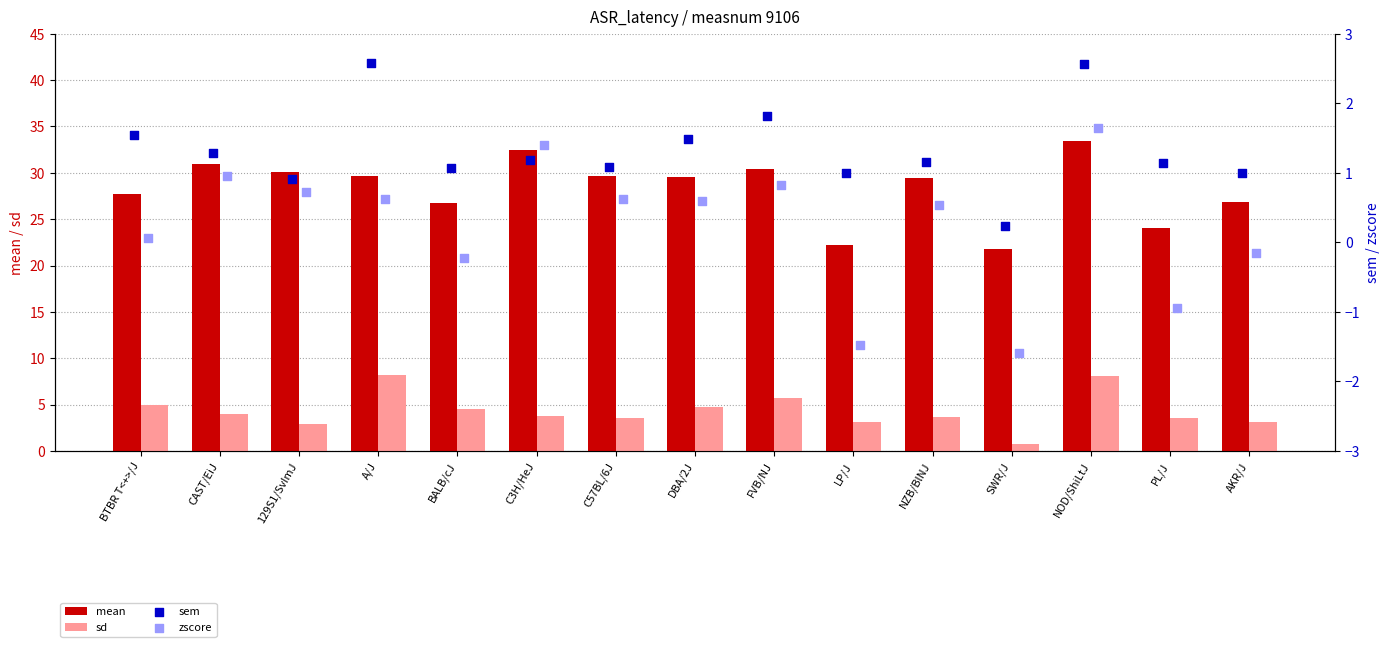

At how many categories does at least one series exceed 9?

15